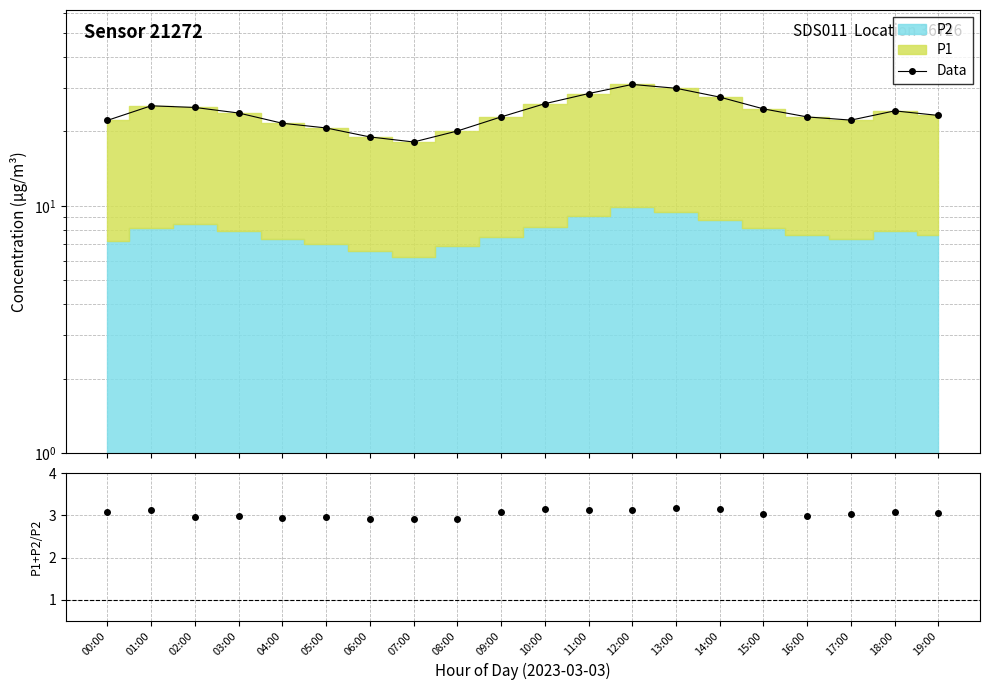

What is the minimum value for Data?

18.1